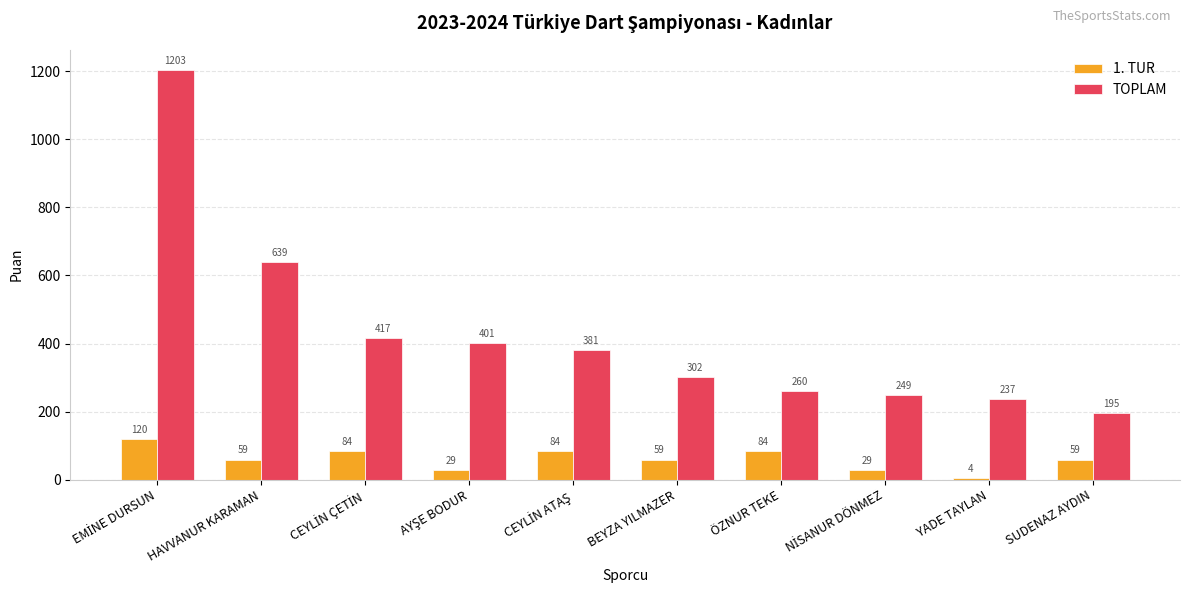

Which series has the largest total across all categories?

TOPLAM